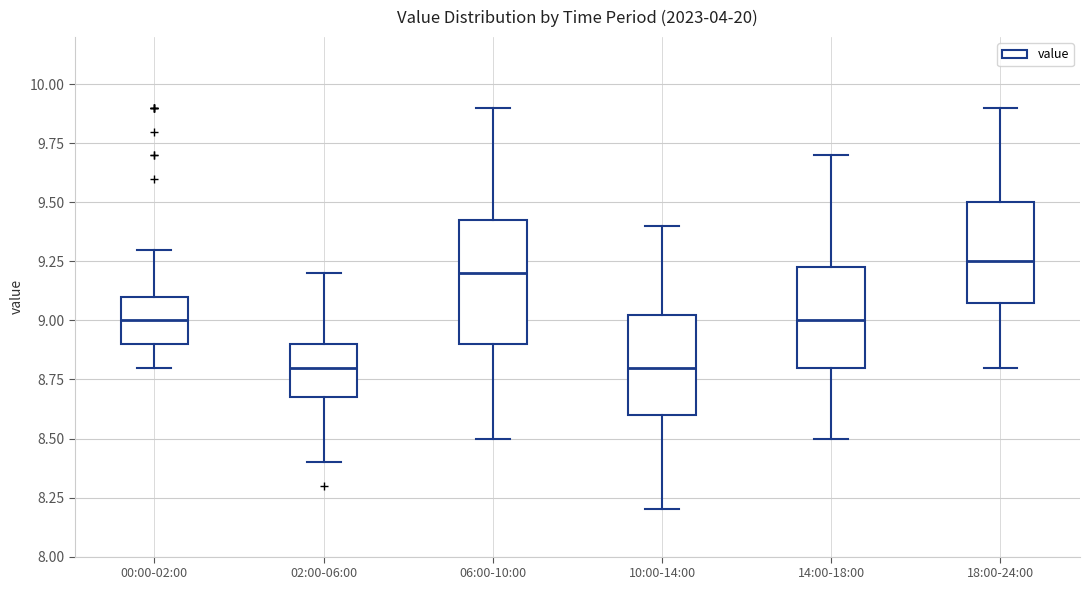

Where does the lower whisker of the box for 06:00-10:00 end on the y-axis? The values are not printed on the chart, so give them approximately, as read against the axis.

8.50